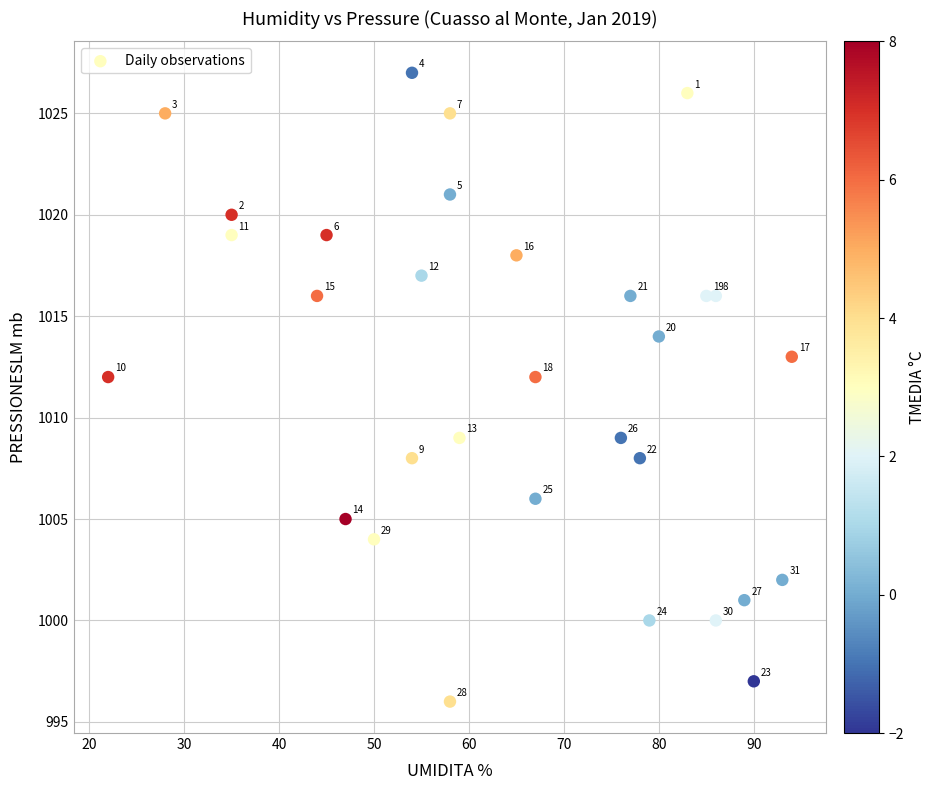

What is the range of X values (max minus min)?

72